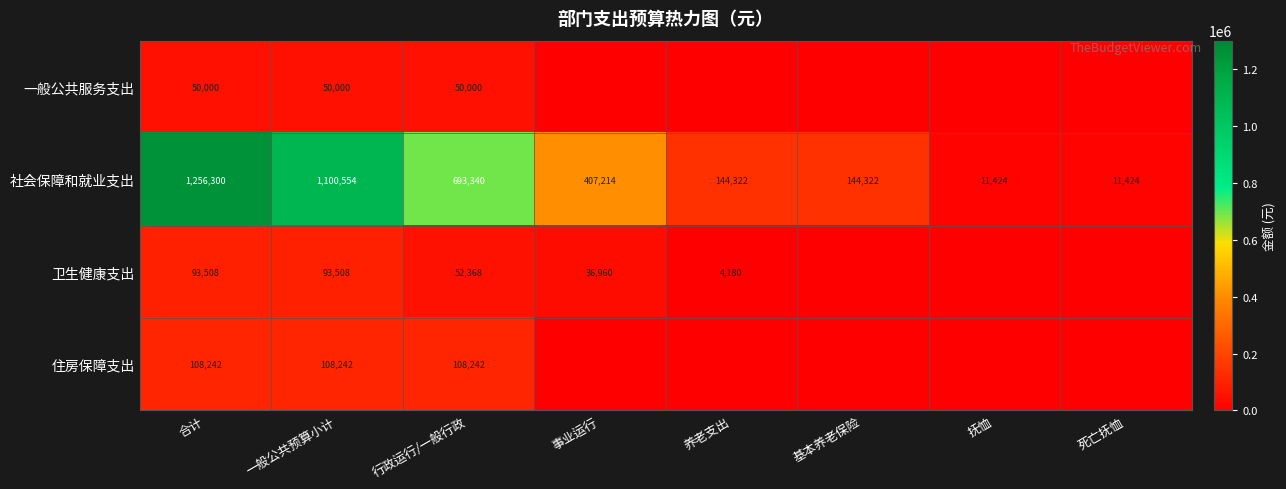

What is the difference between the 卫生健康支出 values at 行政运行/一般行政 and 事业运行?

15408